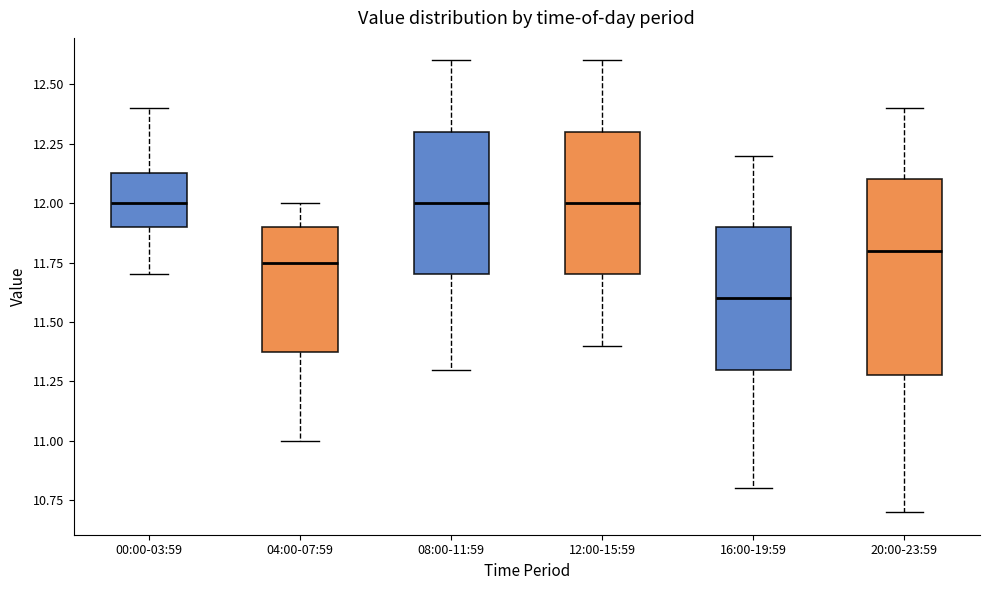

Reading left to right, transcribe this box plot: for each box, give where its median line is, the range the box spans, and where its two whiskers end, as read against the y-axis. The values are not printed on the chart, so give them approximately, as read against the axis.

00:00-03:59: median 12.00, box 11.90 to 12.15, whiskers 11.70 to 12.40
04:00-07:59: median 11.75, box 11.40 to 11.90, whiskers 11.00 to 12.00
08:00-11:59: median 12.00, box 11.70 to 12.30, whiskers 11.30 to 12.60
12:00-15:59: median 12.00, box 11.70 to 12.30, whiskers 11.40 to 12.60
16:00-19:59: median 11.60, box 11.30 to 11.90, whiskers 10.80 to 12.20
20:00-23:59: median 11.80, box 11.30 to 12.10, whiskers 10.70 to 12.40